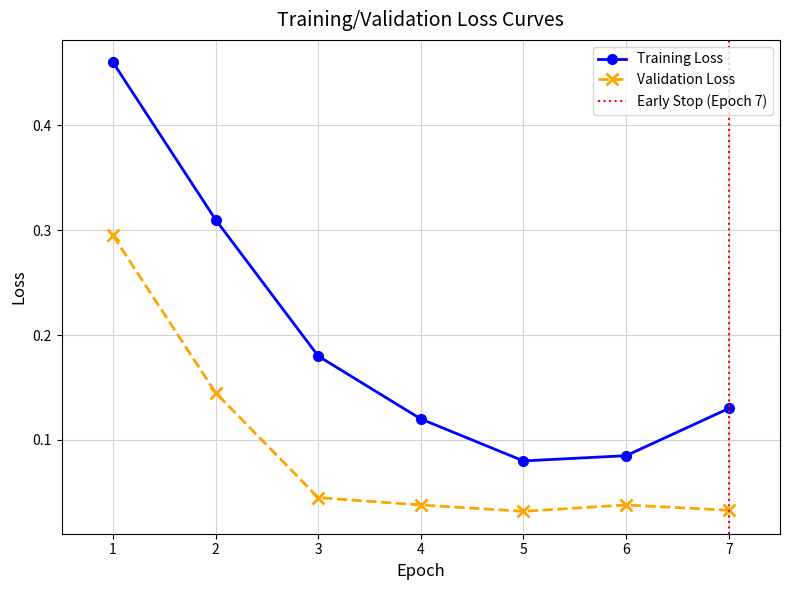

How many series are shown in this chart?

2